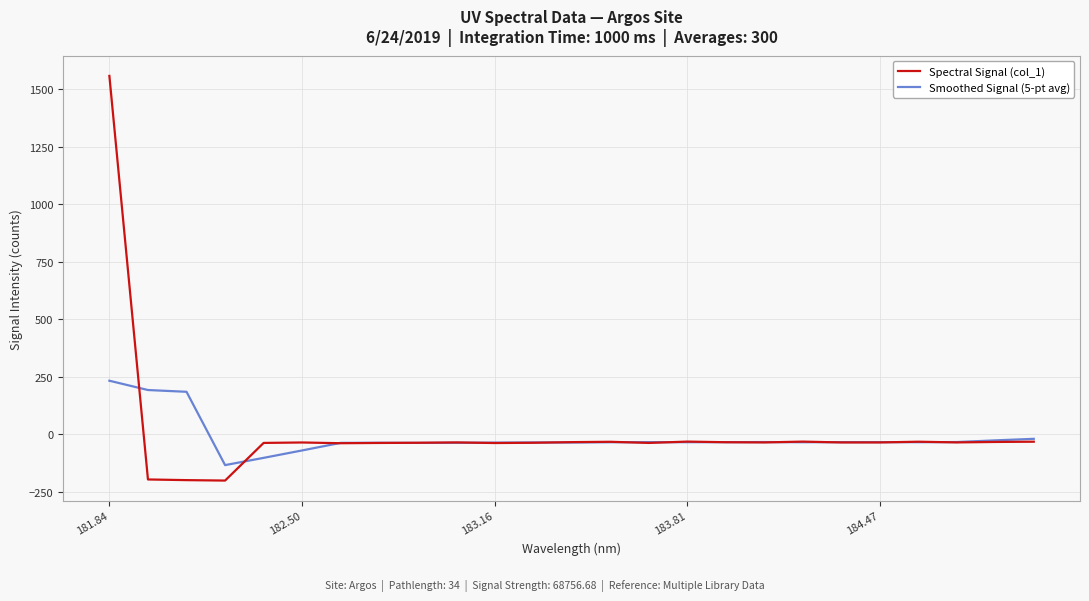

What is the maximum value shown in the chart?

1557.4